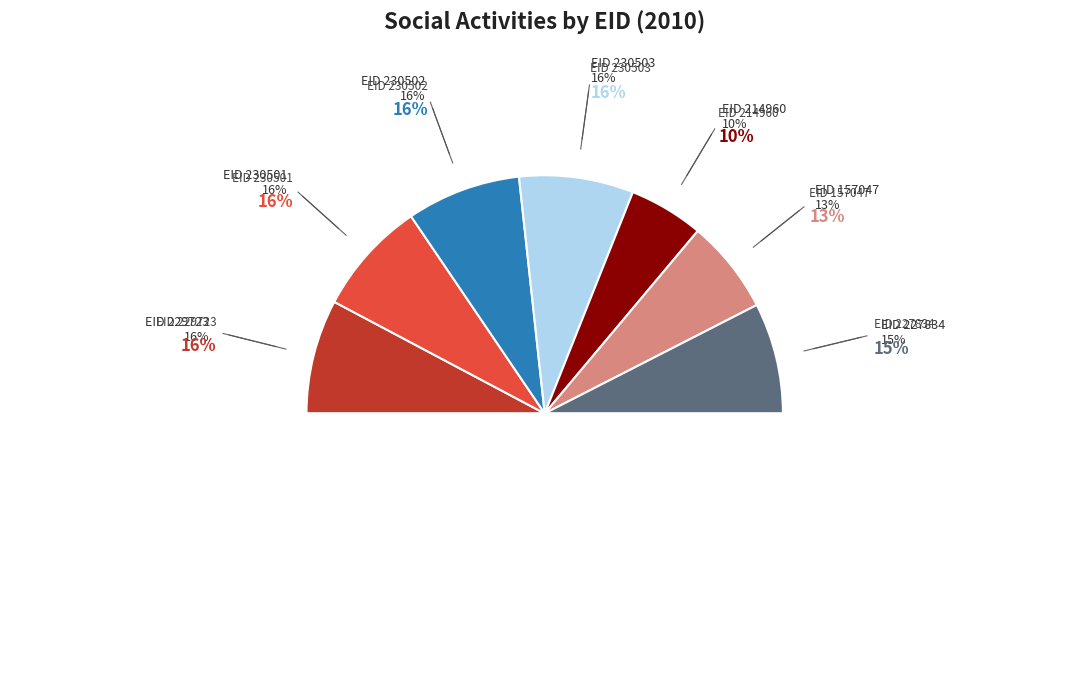

Count the number of slices in the pie.

8